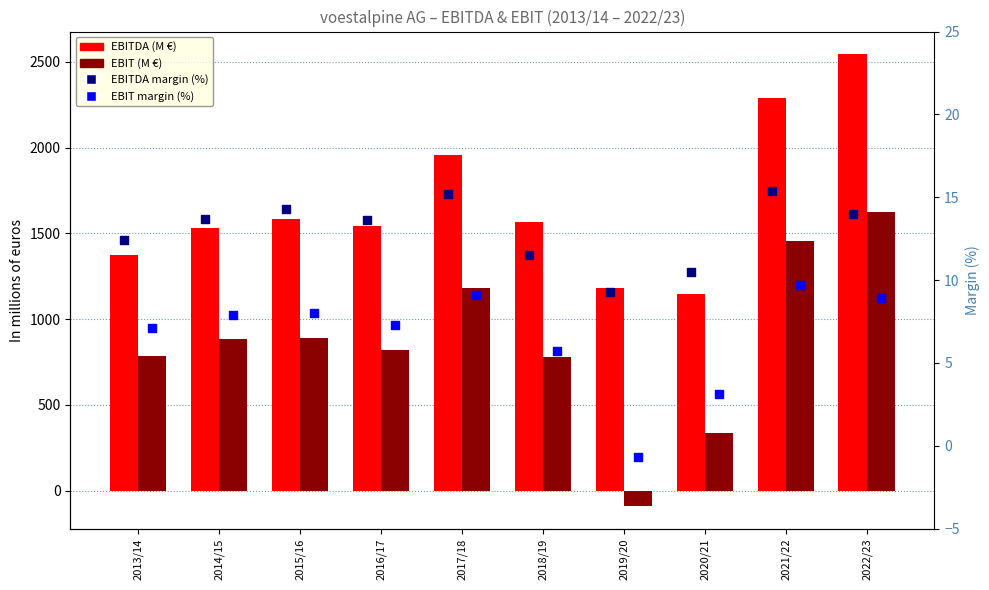

What are all the series names shown in the legend?

EBITDA, EBIT, EBITDA margin (%), EBIT margin (%)